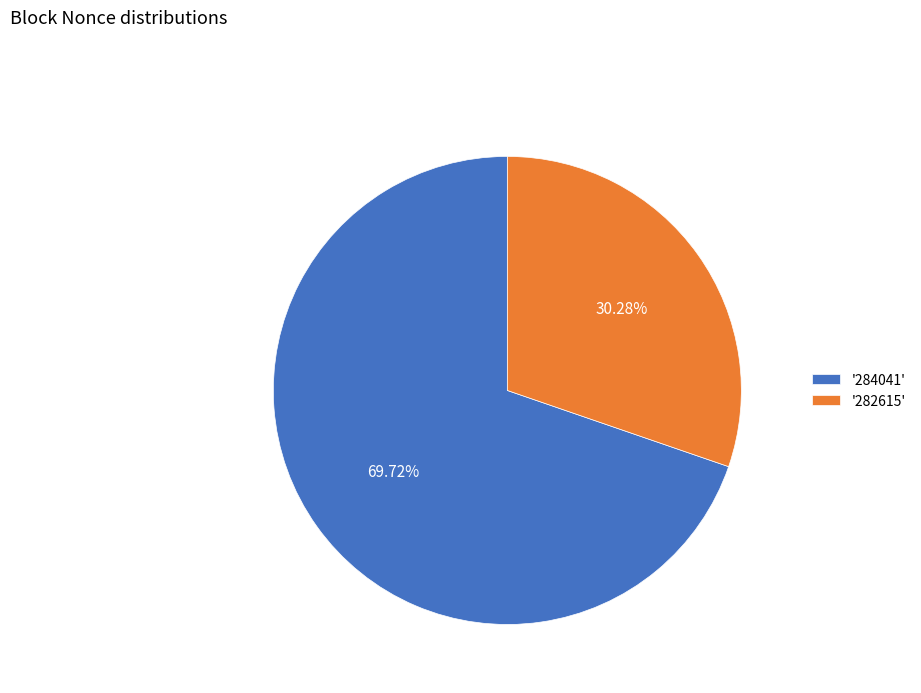

Is '284041' the majority of the pie?

Yes